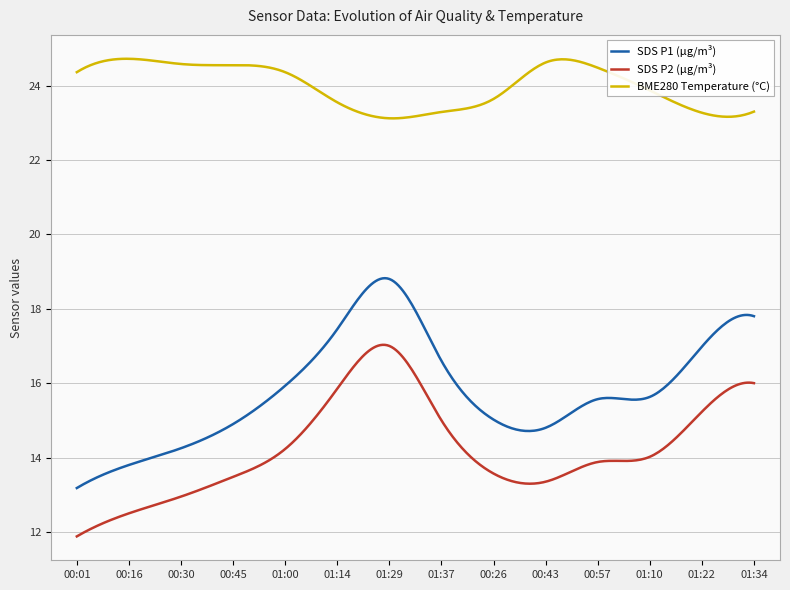

Which series has the largest total across all categories?

BME280 Temperature (°C)